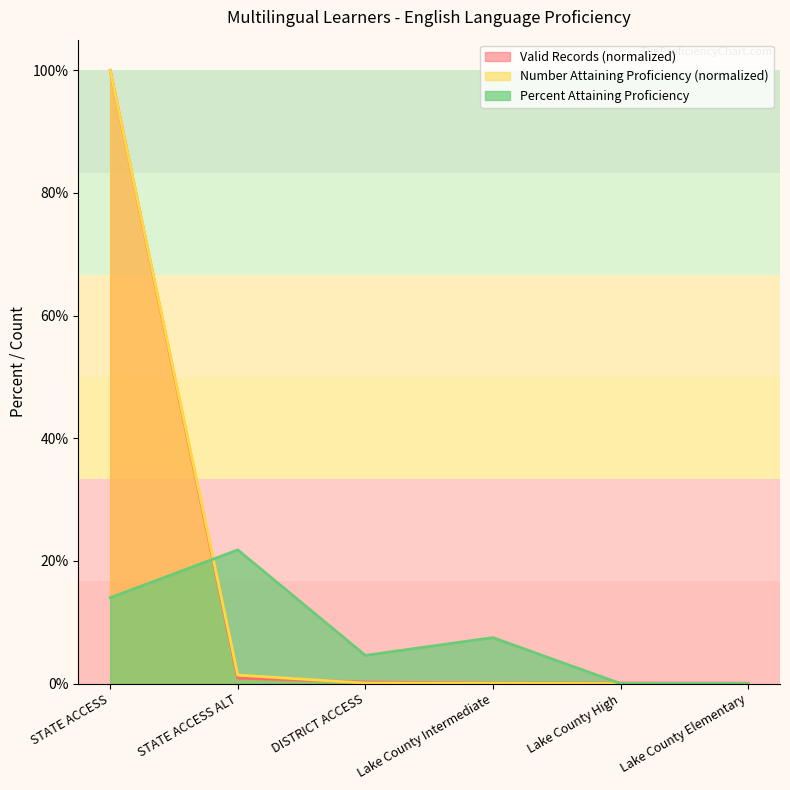

Does the chart have visible grid lines?

No